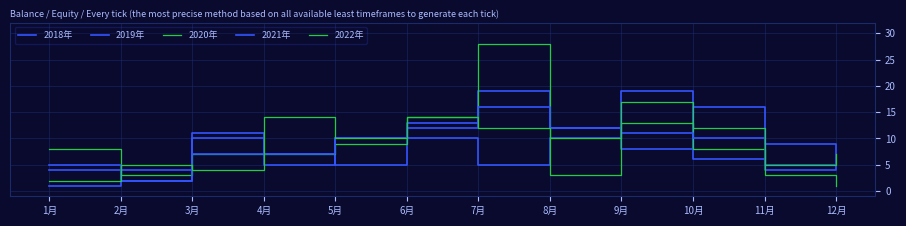

At which label is 2018年 closest to 10?

5月